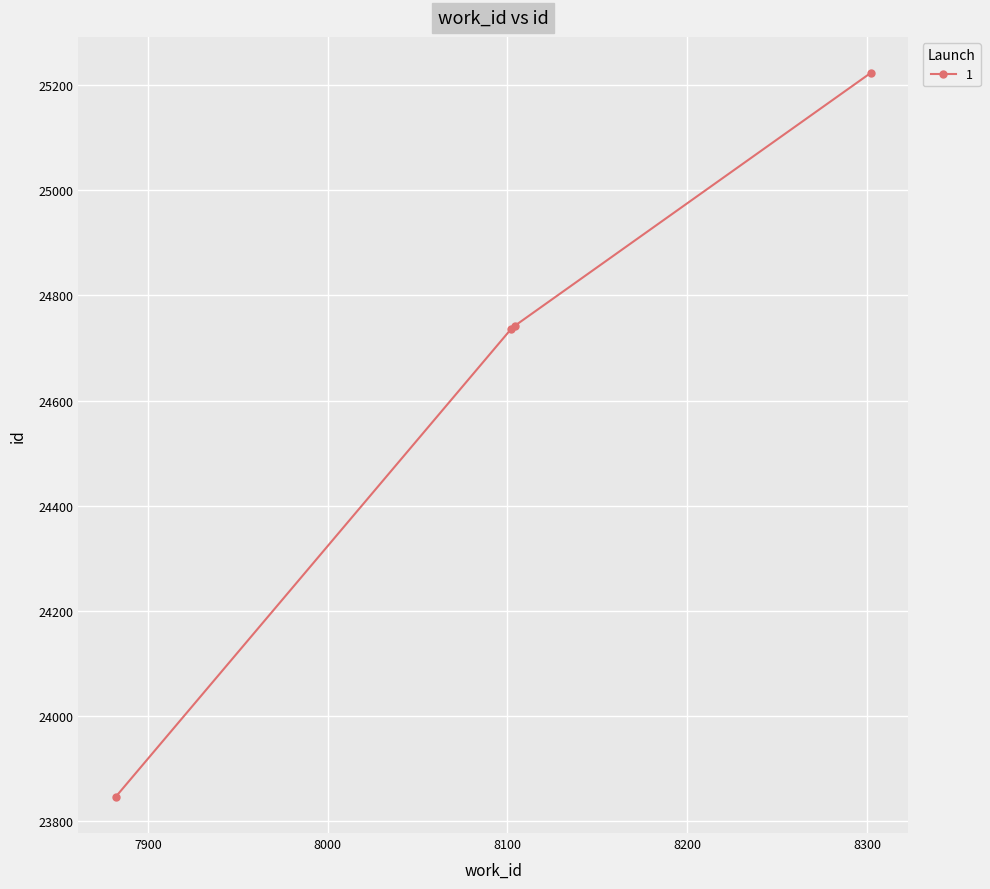

True or false: the data has more than 1 interior local peaks.

False